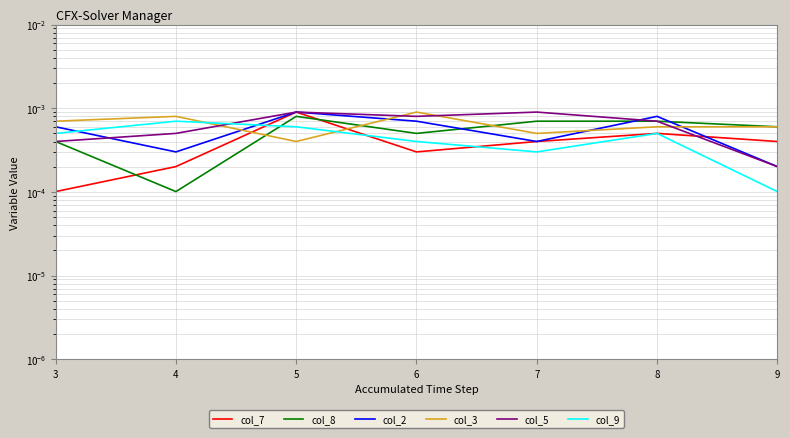

Reading right to left, extract all data points from this chart.

col_7: 9=0.0	8=0.0	7=0.0	6=0.0	5=0.0	4=0.0	3=0.0
col_8: 9=0.0	8=0.0	7=0.0	6=0.0	5=0.0	4=0.0	3=0.0
col_2: 9=0.0	8=0.0	7=0.0	6=0.0	5=0.0	4=0.0	3=0.0
col_3: 9=0.0	8=0.0	7=0.0	6=0.0	5=0.0	4=0.0	3=0.0
col_5: 9=0.0	8=0.0	7=0.0	6=0.0	5=0.0	4=0.0	3=0.0
col_9: 9=0.0	8=0.0	7=0.0	6=0.0	5=0.0	4=0.0	3=0.0